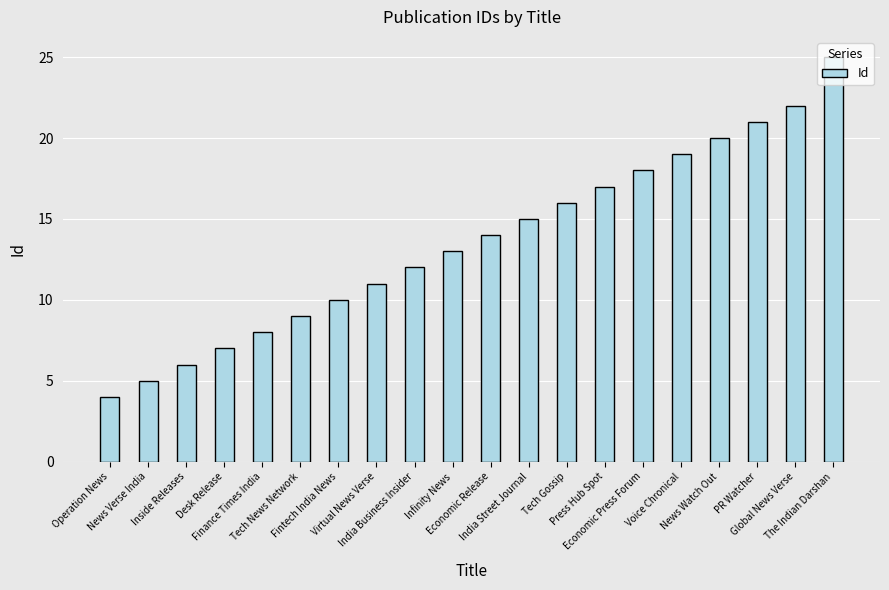

What is the ratio of the value at PR Watcher to the value at Fintech India News?

2.1